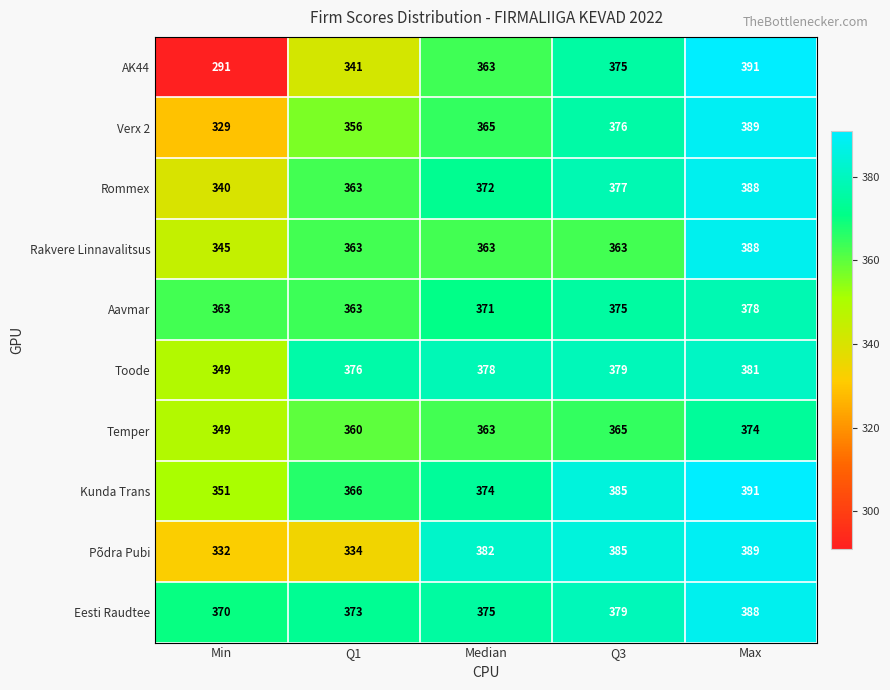

What is the maximum value shown in the chart?

391